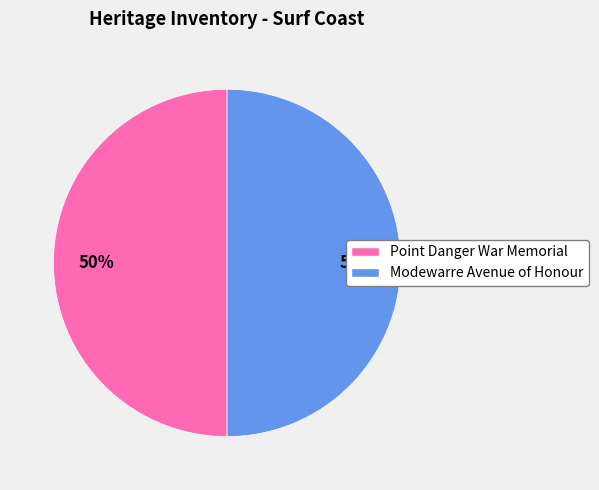

How many segments does this pie chart have?

2